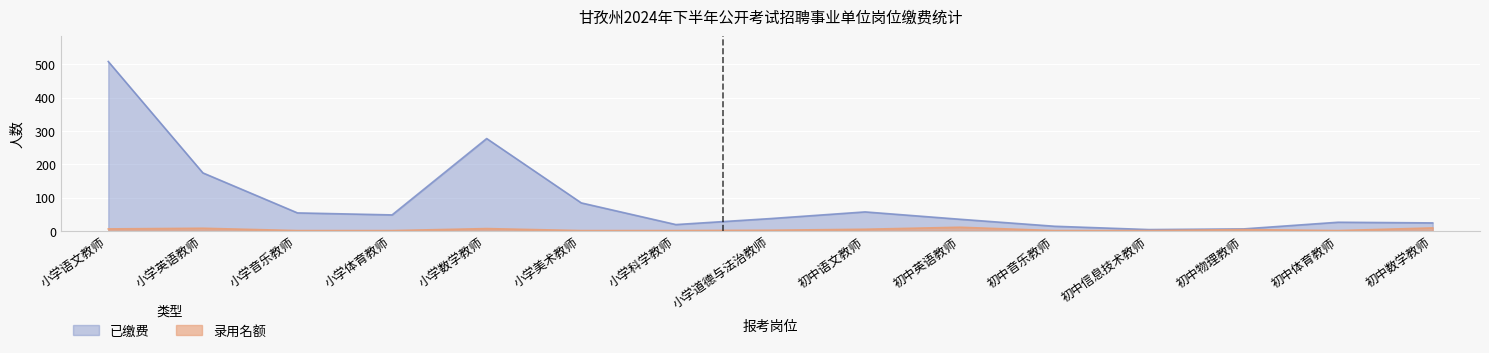

What is the smallest value displayed?

1